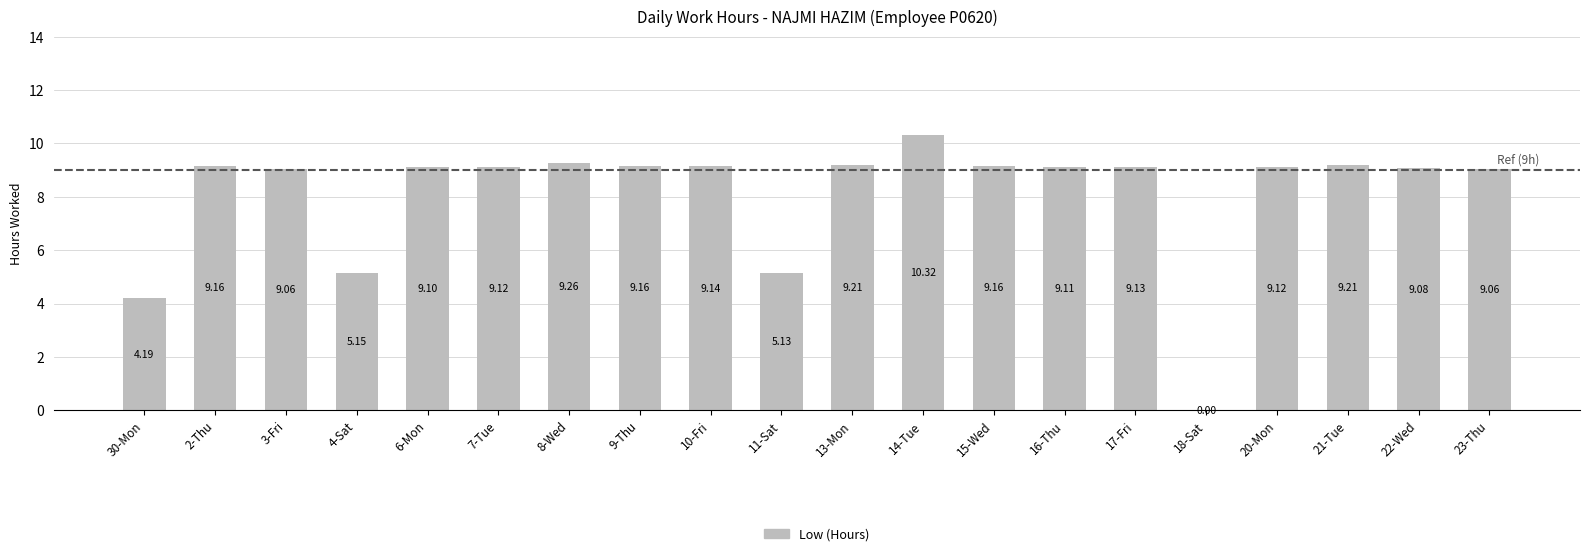

Count the number of values greater than 9.

16